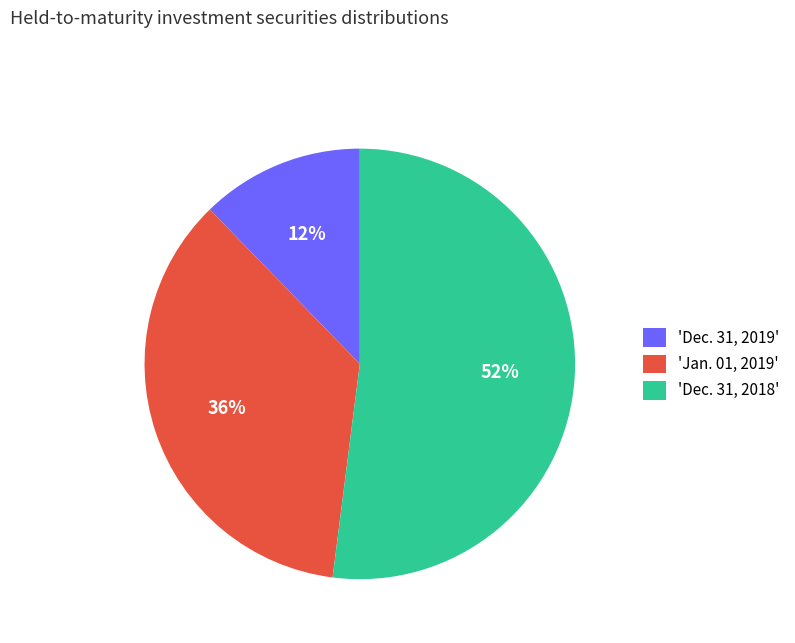

Combined, do 'Dec. 31, 2019' and 'Dec. 31, 2018' account for over 50%?

Yes